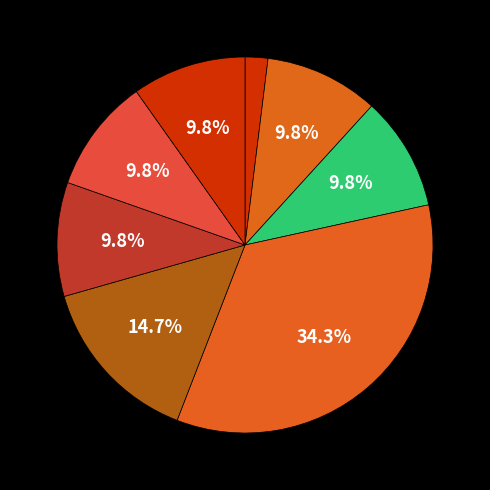

Is there any slice that represents more than half of the pie?

No